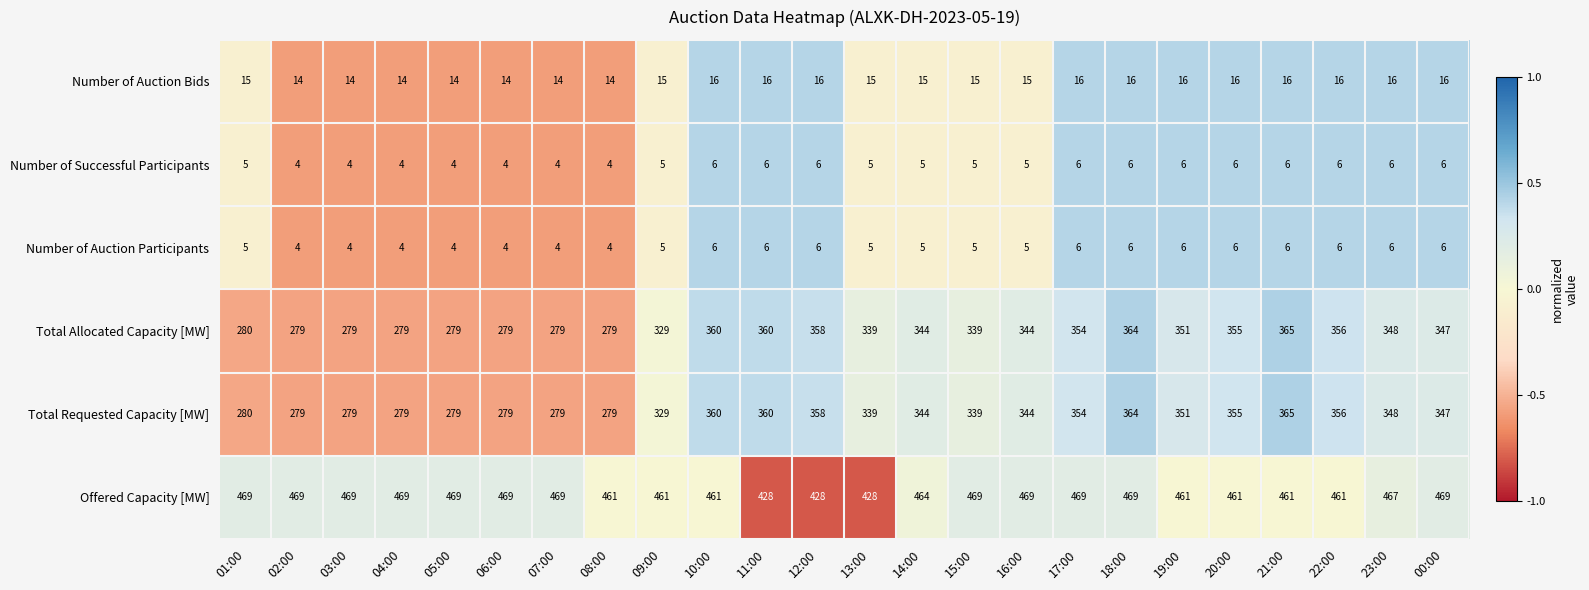

What is the maximum value shown in the chart?

469